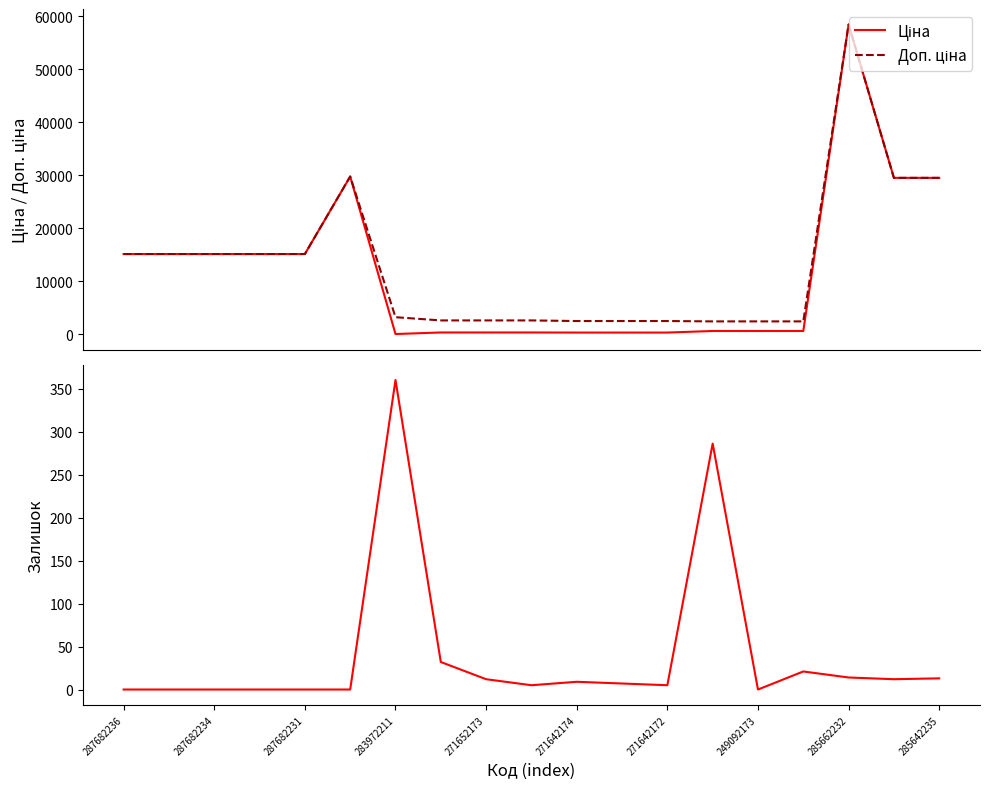

At which label does Ціна first exceed 603?

287682236